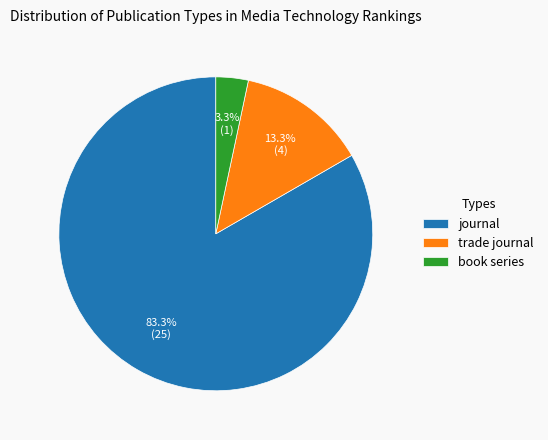

Which slice is the largest?

journal